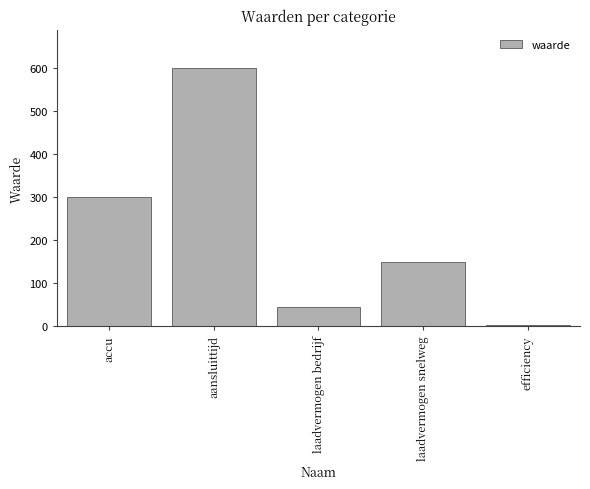

The value at accu is 300.0. True or false?

True